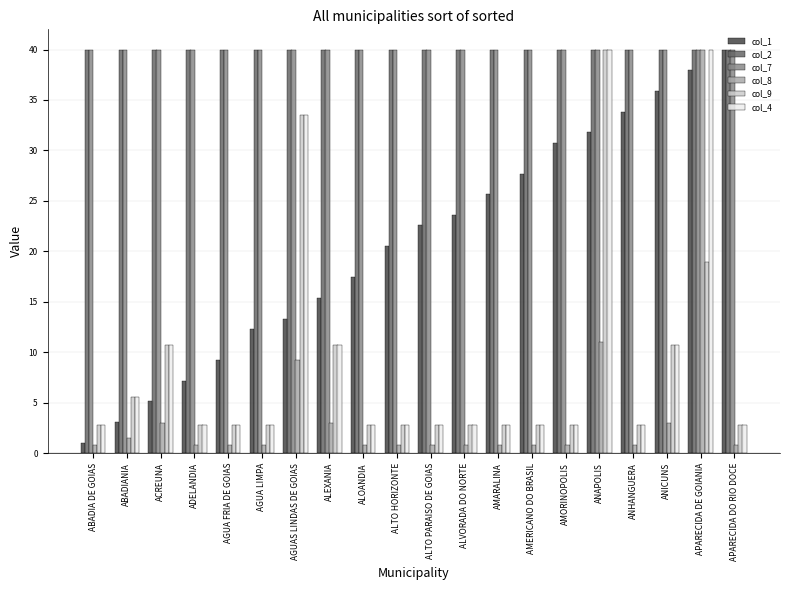

Which series changed the most between ABADIANIA and ANHANGUERA?

col_1